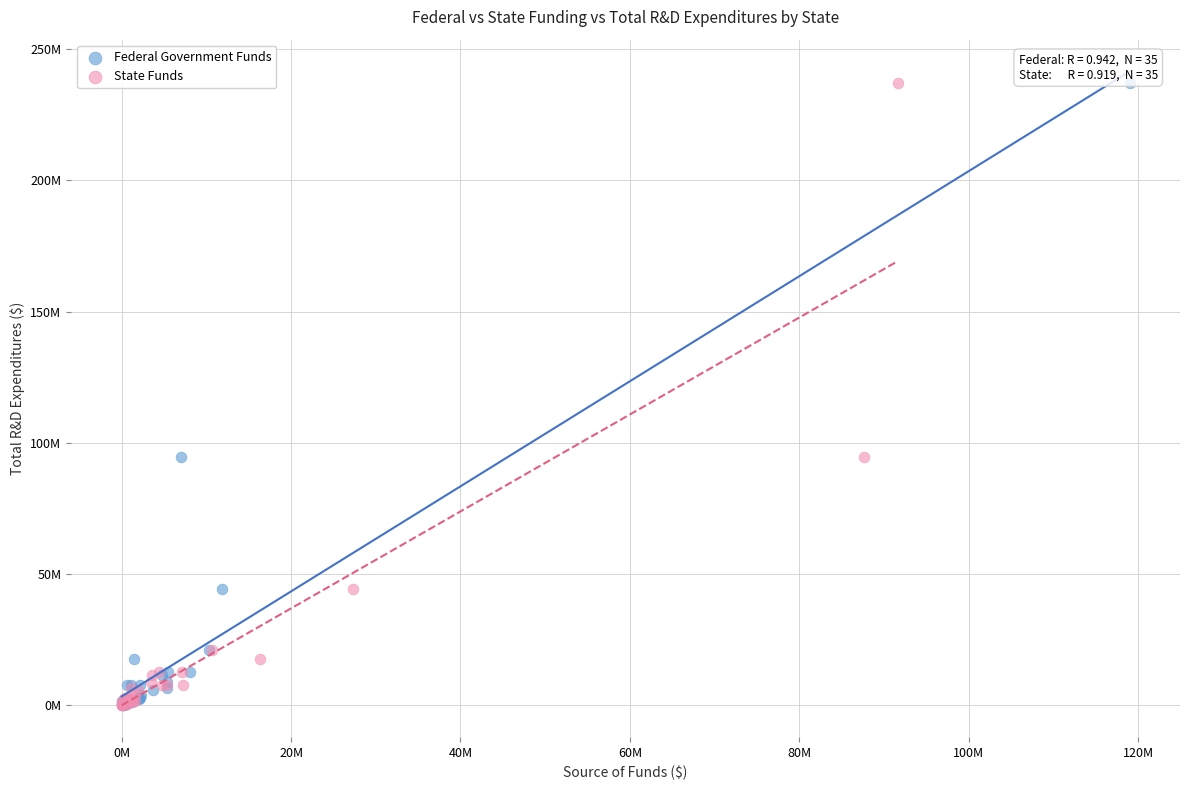

What are all the series names shown in the legend?

Federal Government Funds, State Funds